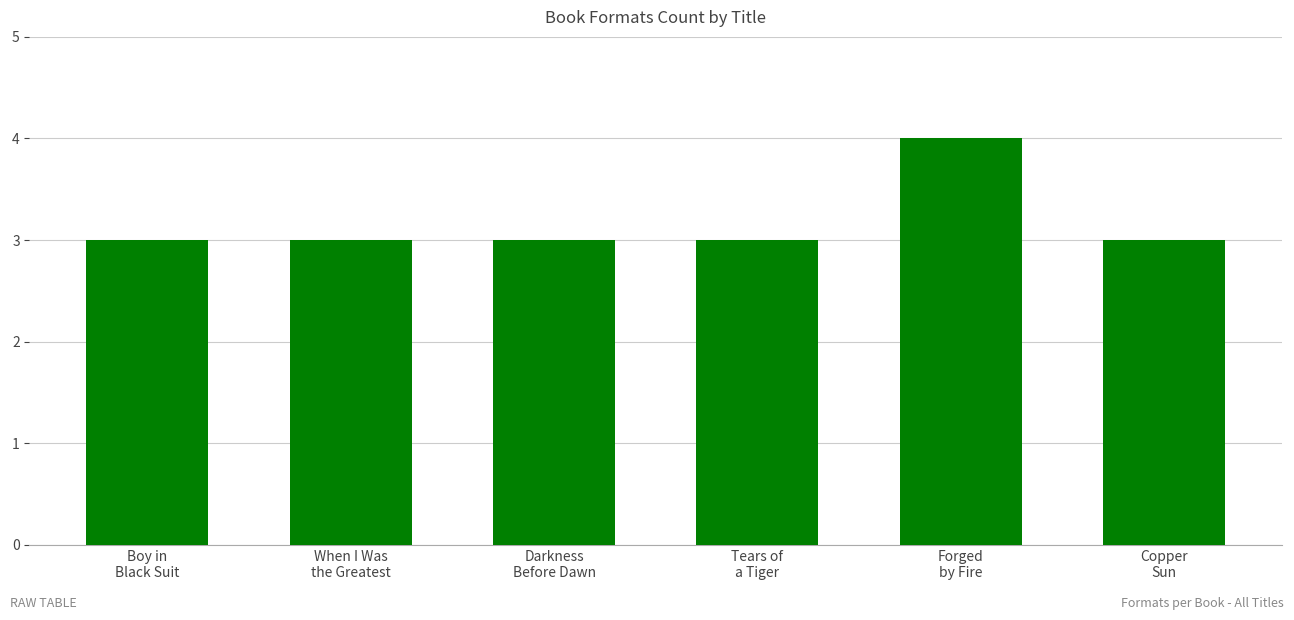

The chart shows a value of 3 at Tears of
a Tiger. True or false?

True